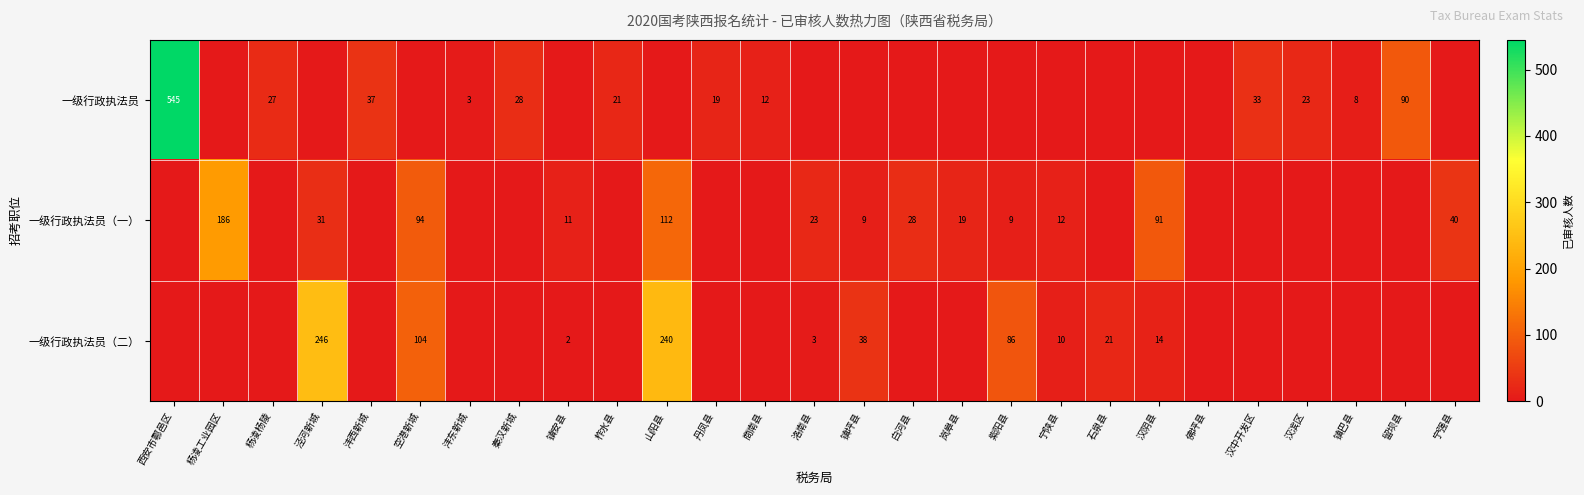

The value of 一级行政执法员 at 丹凤县 is 10. True or false?

False